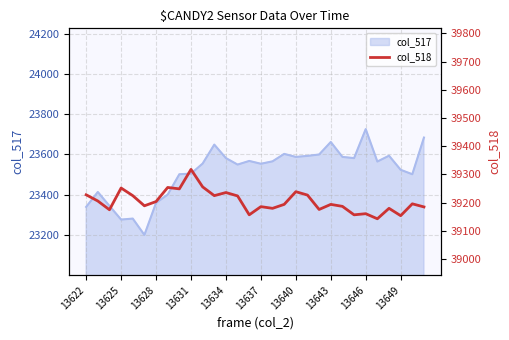

Is it true that the value at 13634 is 39225?

True